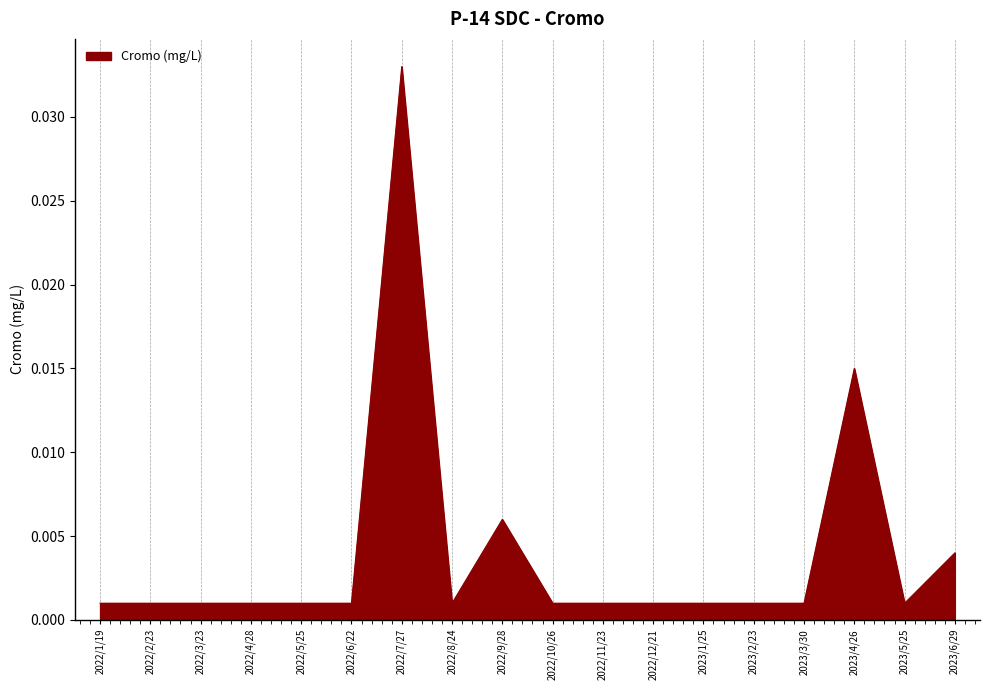

Which category has the highest value across all series?

2022/7/27